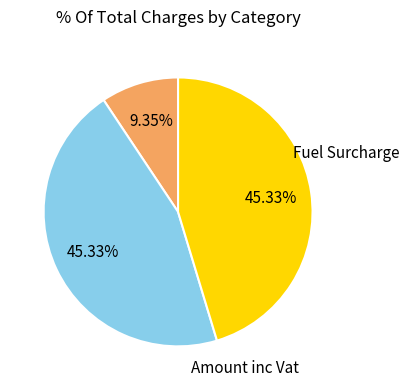

Is there a majority slice in this chart?

No